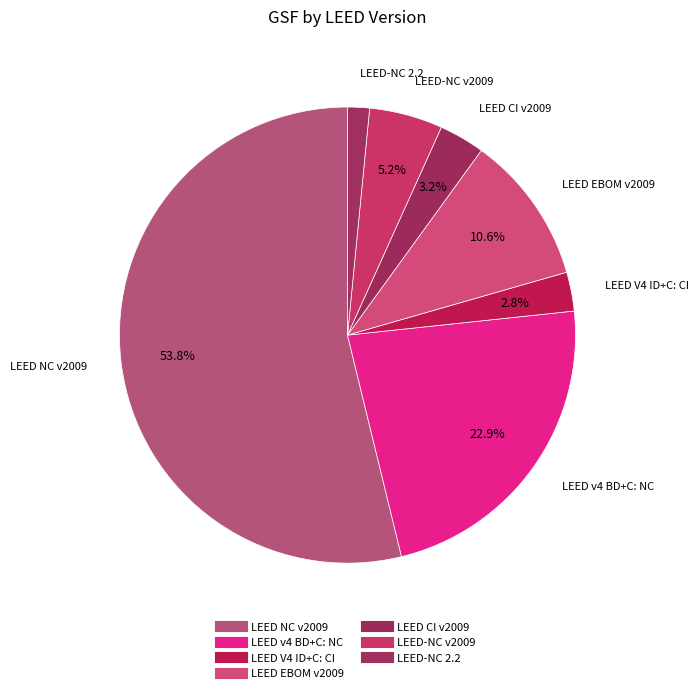

What is the change in value from LEED v4 BD+C: NC to LEED CI v2009?

-436786